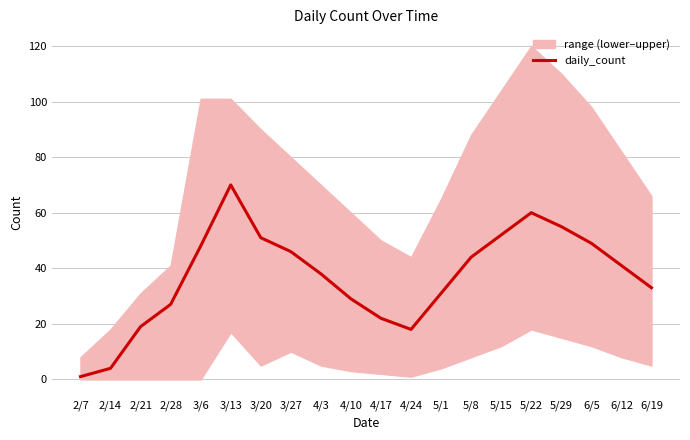

What is the maximum value shown in the chart?

70